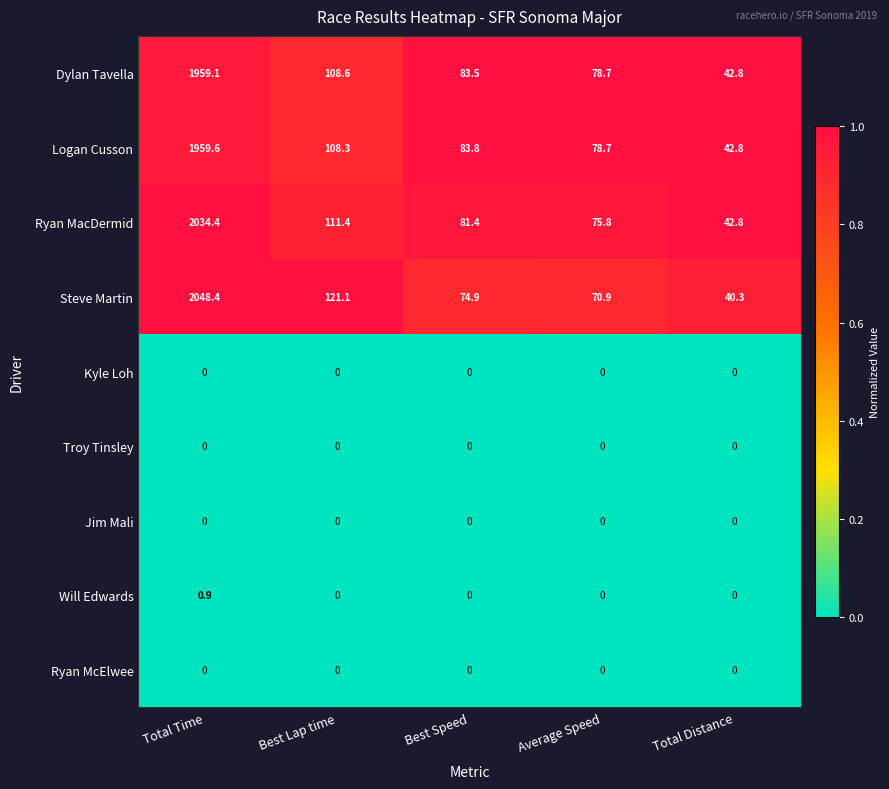

Which series has the largest range (max minus min)?

Steve Martin